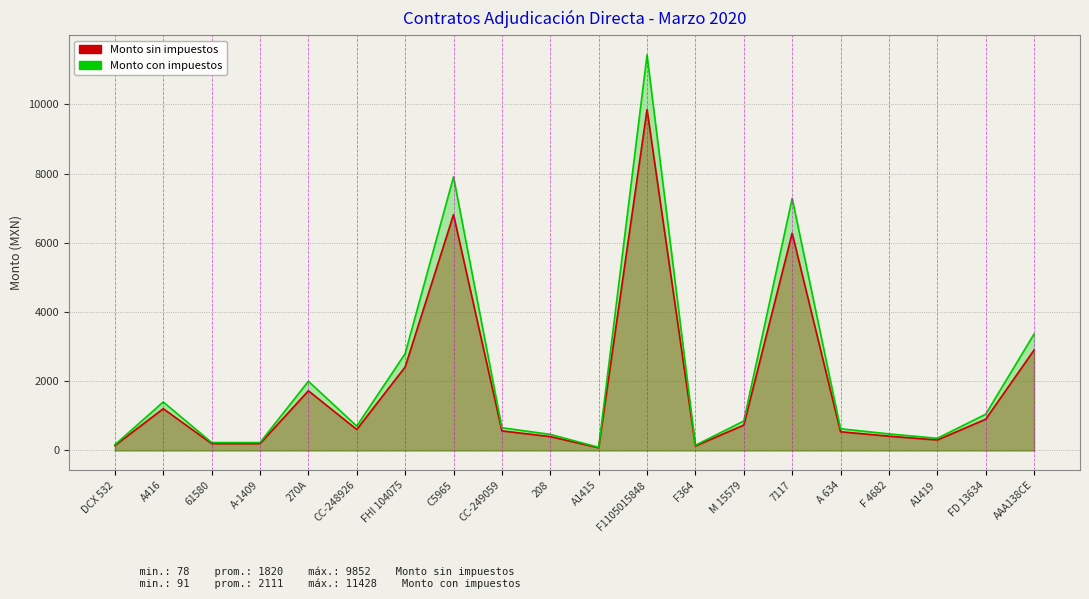

Where is Monto con impuestos nearest to the value 5759?

7117